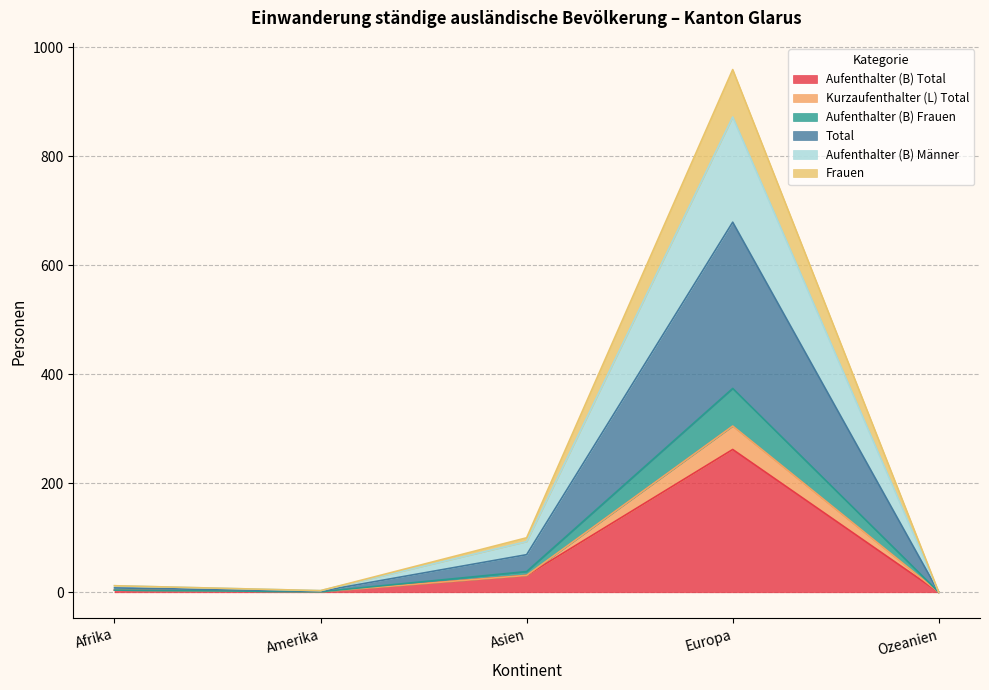

What is the label of the 1st point from the right?

Ozeanien